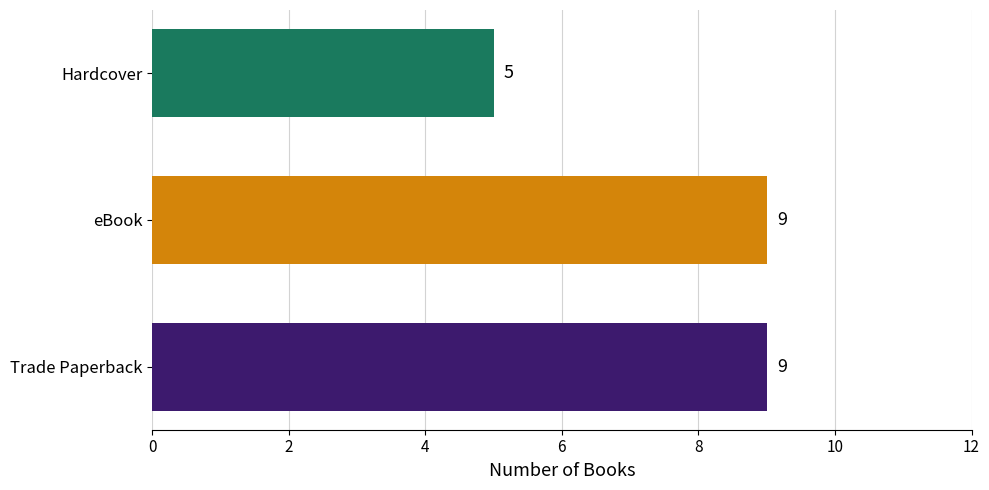

Which has a higher value, eBook or Hardcover?

eBook